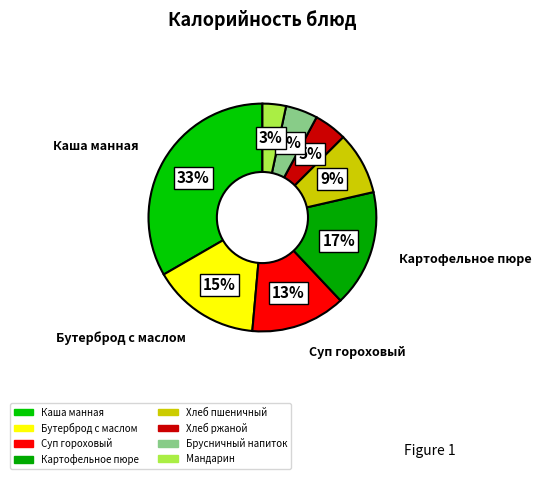

Approximately how many times larger is the value at Мандарин compared to Брусничный напиток?

0.7